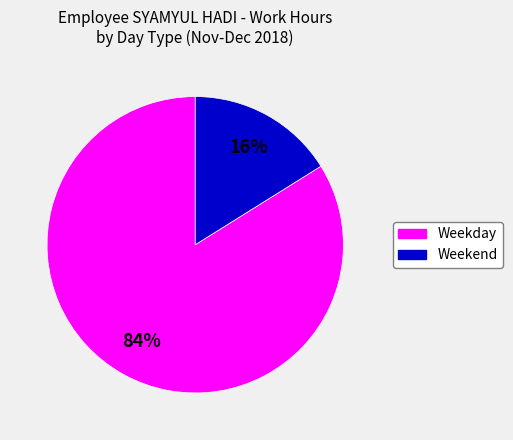

Is there any slice that represents more than half of the pie?

Yes